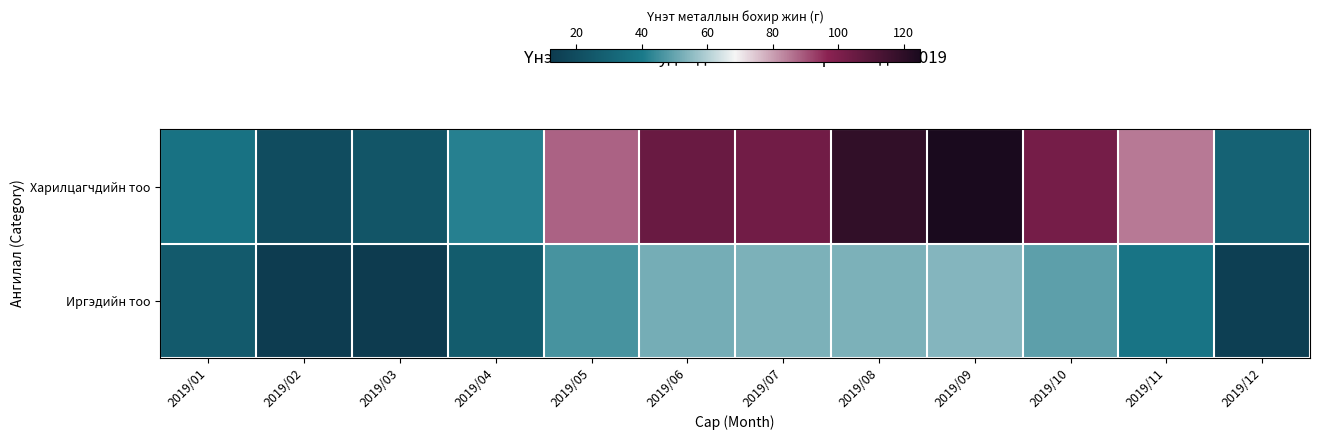

Which has a higher value, 2019/01 or 2019/09?

2019/09